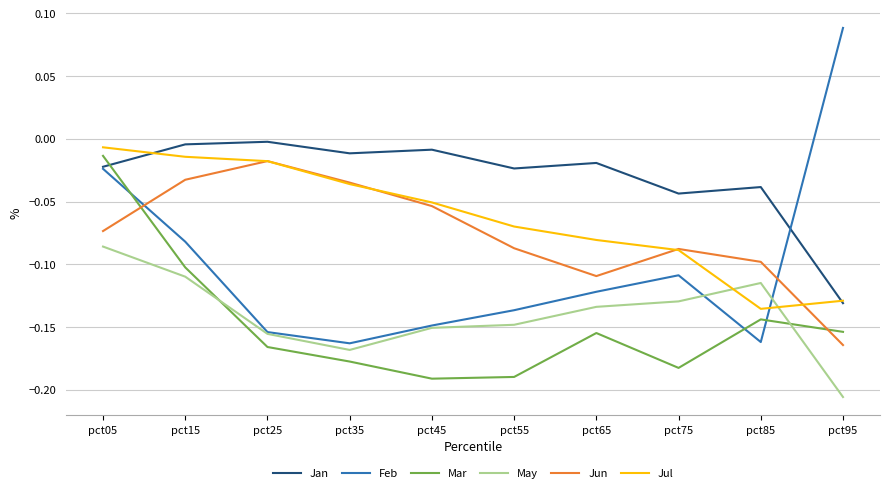

True or false: Jun and Jan intersect in this chart.

False